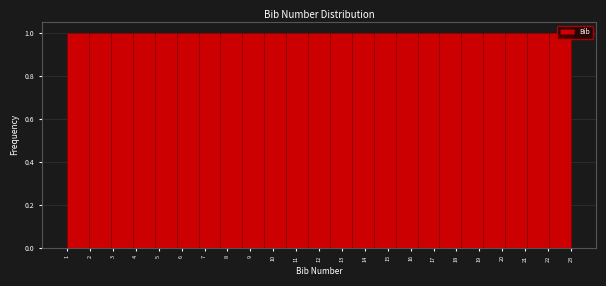

Reading left to right, transcribe this chart: for each bar, give the range it covers on the x-axis and its height. Neither the bar edges nor the heights are printed on the chart, so give them approximately, as read against the axes.

1.0 to 2.0: 1
2.0 to 2.9: 1
2.9 to 3.9: 1
3.9 to 4.8: 1
4.8 to 5.8: 1
5.8 to 6.7: 1
6.7 to 7.7: 1
7.7 to 8.7: 1
8.7 to 9.6: 1
9.6 to 10.6: 1
10.6 to 11.5: 1
11.5 to 12.5: 1
12.5 to 13.4: 1
13.4 to 14.4: 1
14.4 to 15.3: 1
15.3 to 16.3: 1
16.3 to 17.3: 1
17.3 to 18.2: 1
18.2 to 19.2: 1
19.2 to 20.1: 1
20.1 to 21.1: 1
21.1 to 22.0: 1
22.0 to 23.0: 1